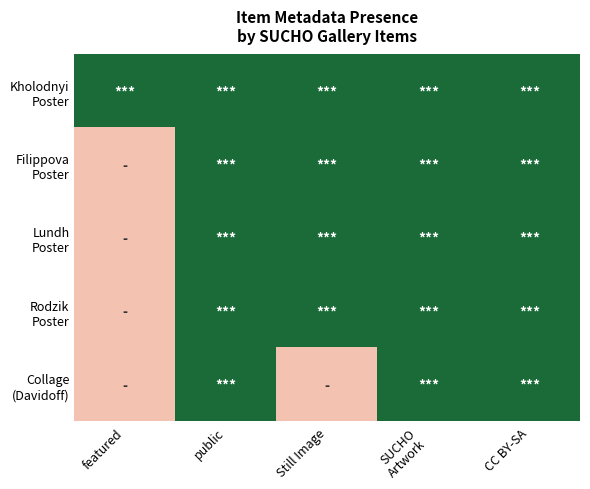

What is the total value across all series at featured?

1